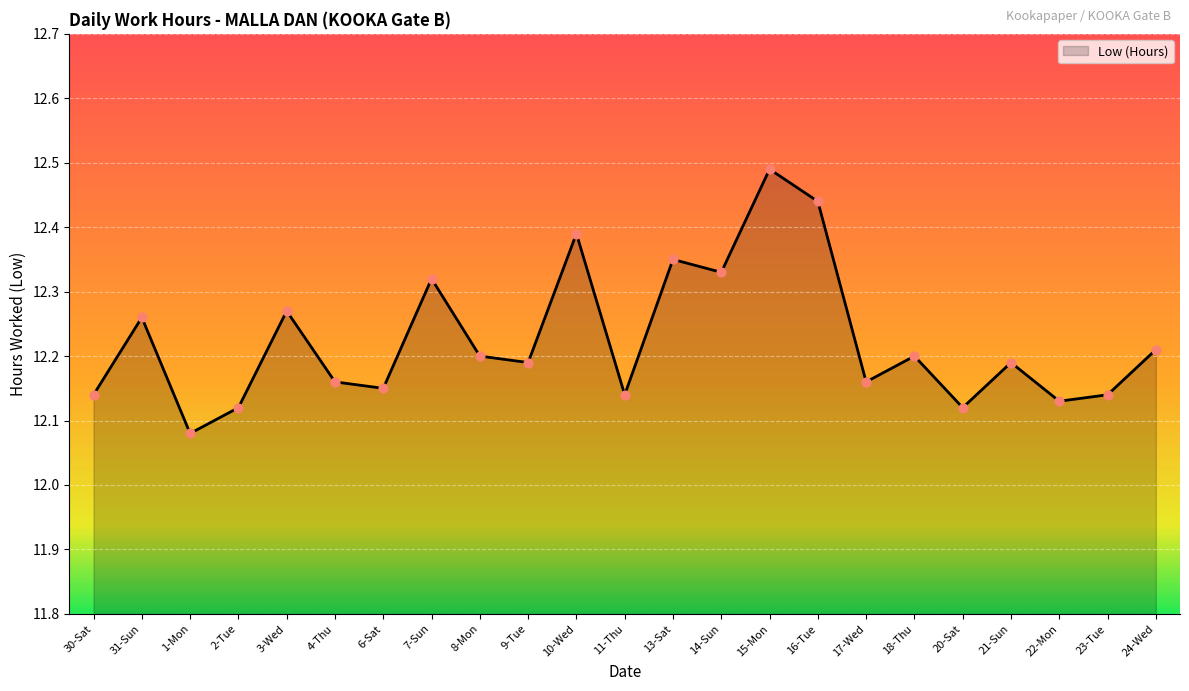

What is the change in value from 30-Sat to 18-Thu?

+0.1